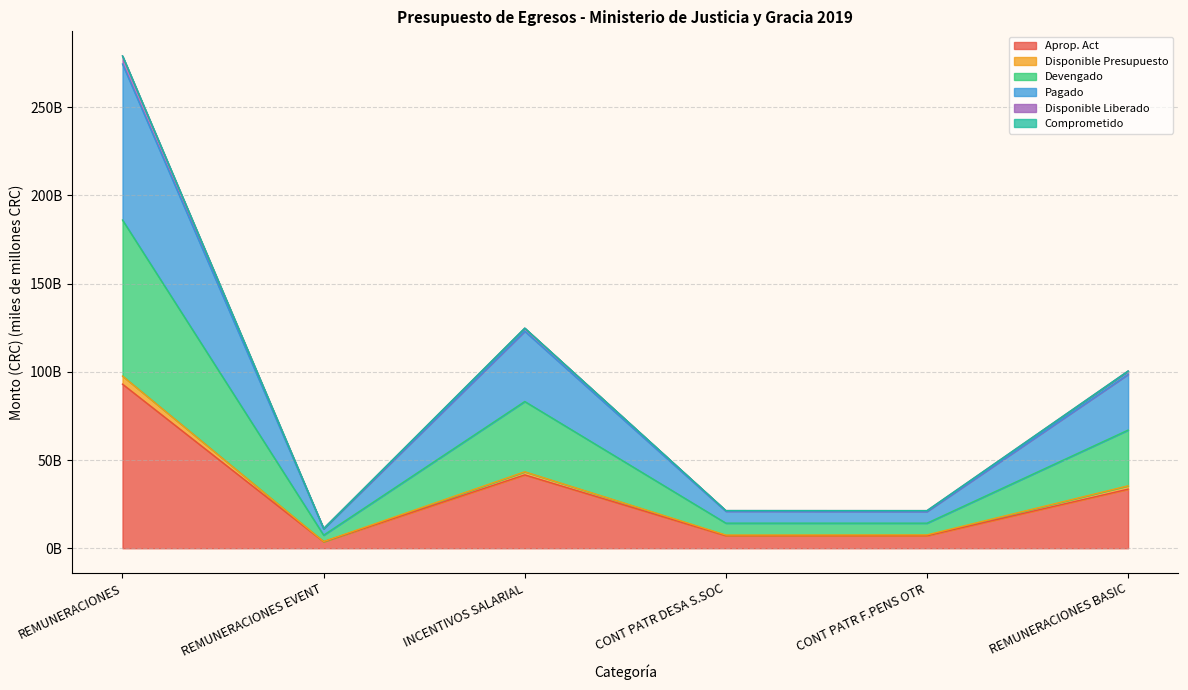

At which label does Pagado first exceed 100?

REMUNERACIONES